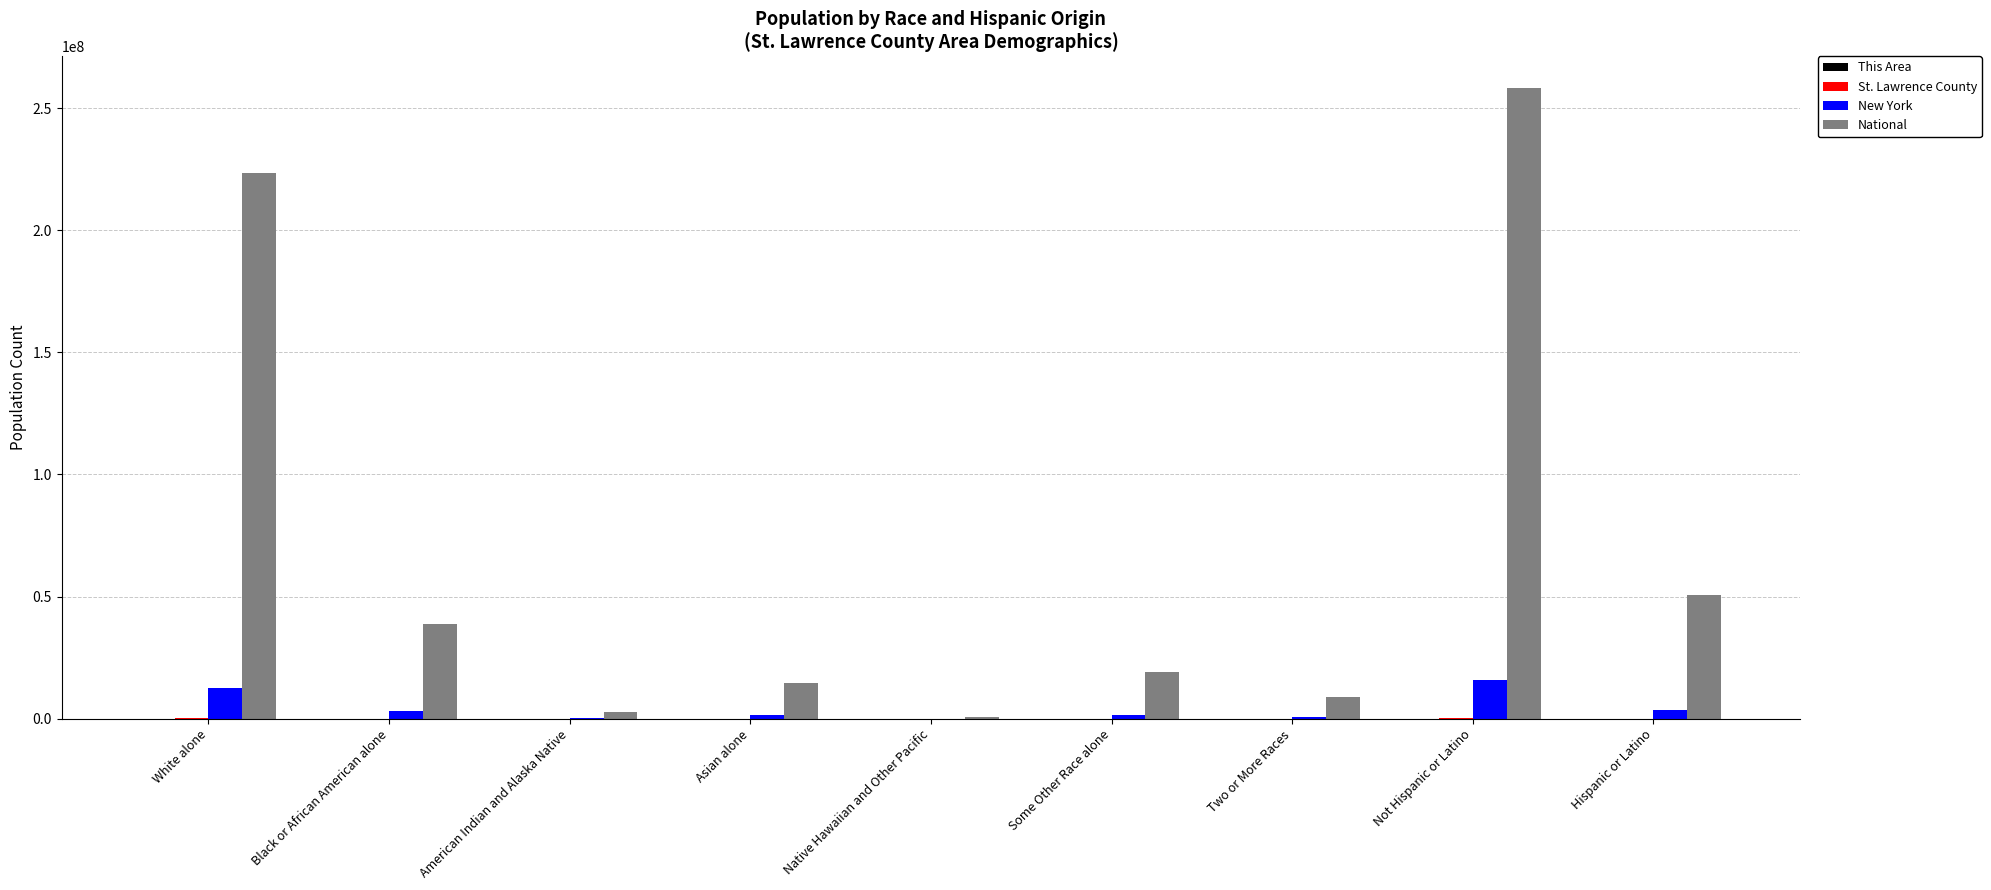

At which category is the sum across all series the highest?

Not Hispanic or Latino